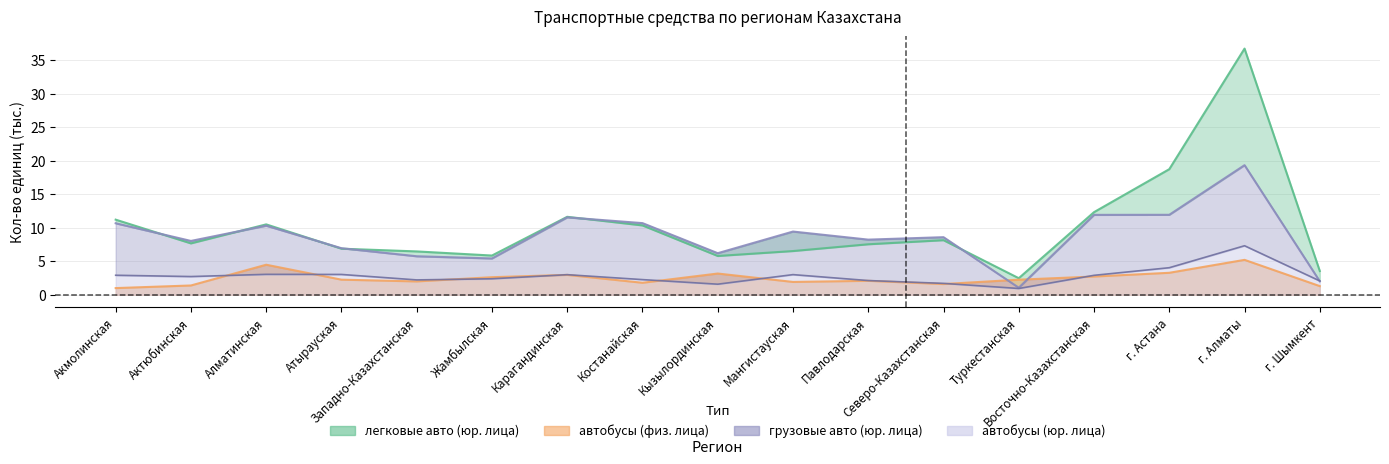

The value of автобусы (физ. лица) at Алматинская is 4.5. True or false?

True